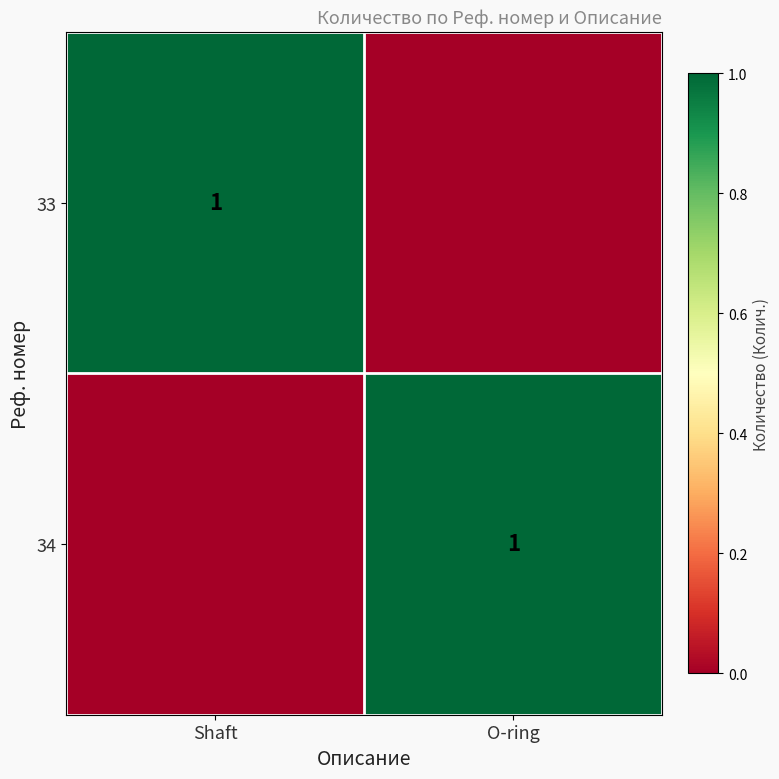

Is it true that 34 equals 2 at O-ring?

False